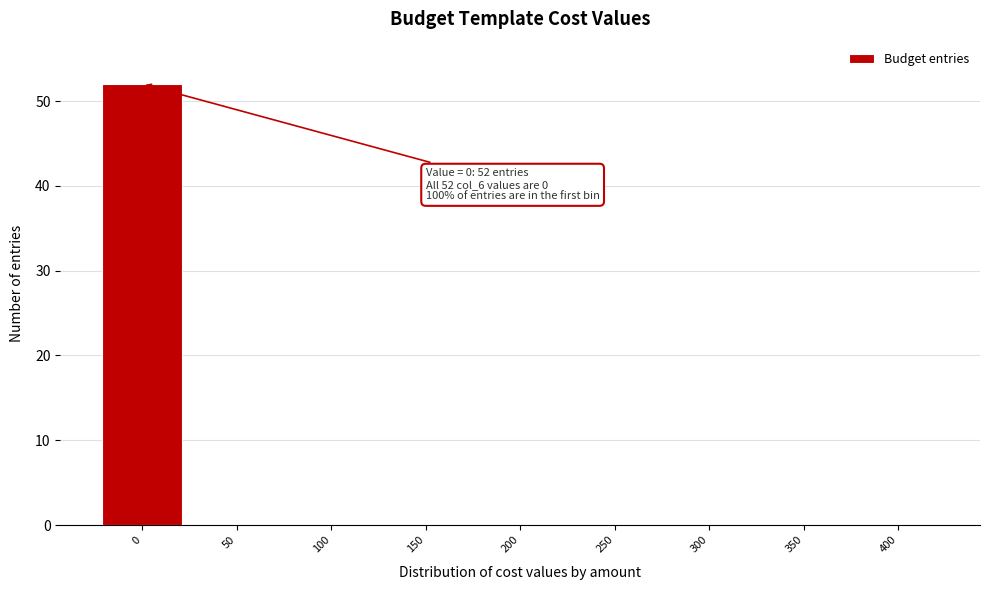

Reading left to right, what are all the values shown in this chart?

0=52	50=0	100=0	150=0	200=0	250=0	300=0	350=0	400=0